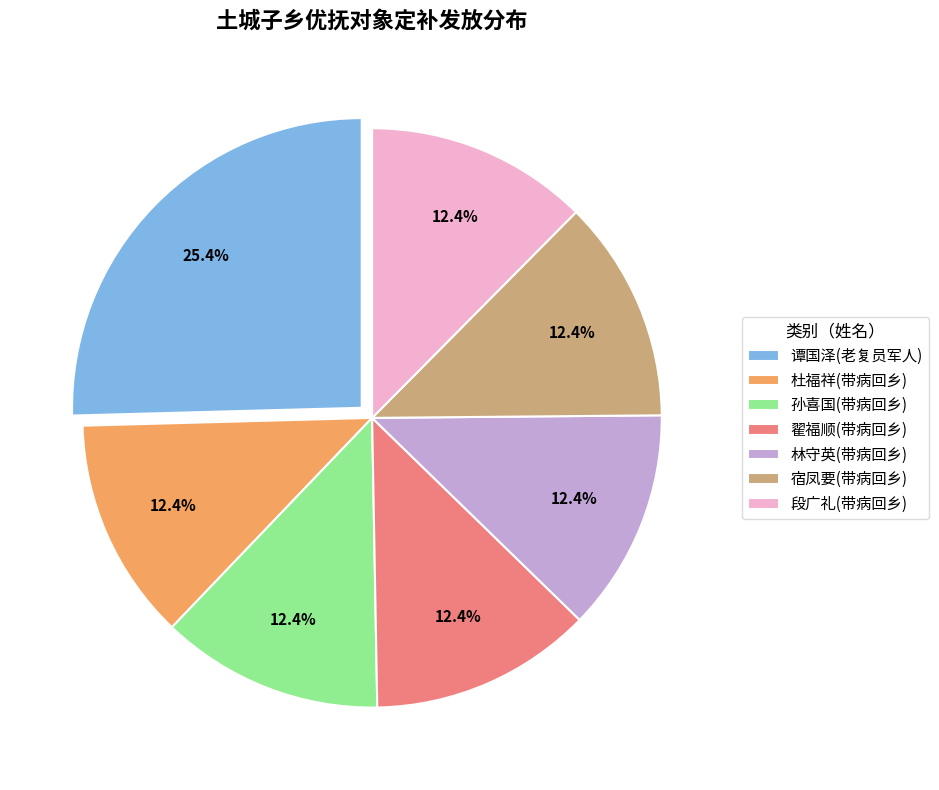

Approximately how many times larger is the value at 宿凤要(带病回乡) compared to 孙喜国(带病回乡)?

1.0